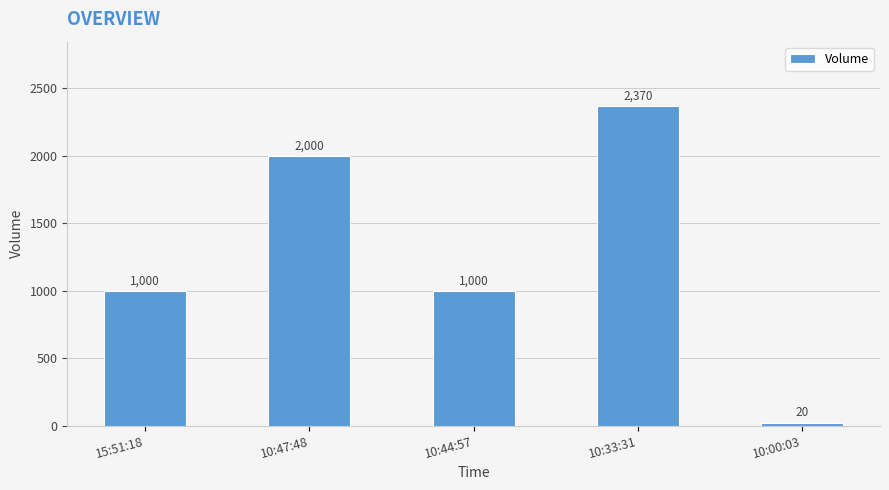

Approximately how many times larger is the value at 10:47:48 compared to 10:00:03?

100.0